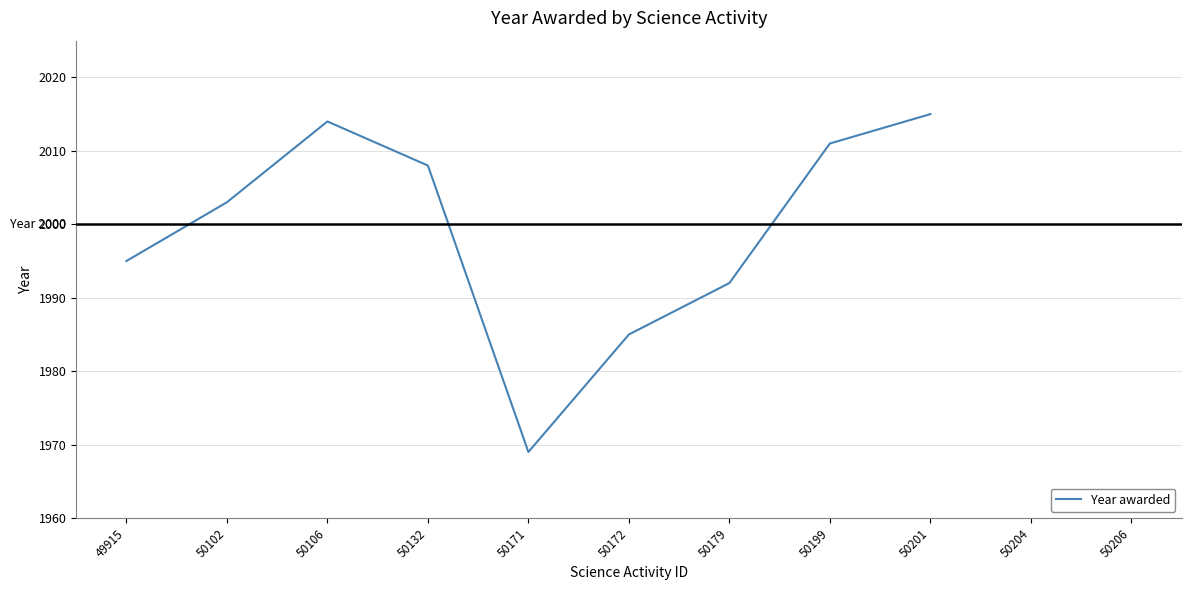

At which category does the chart reach its minimum across all series?

50171